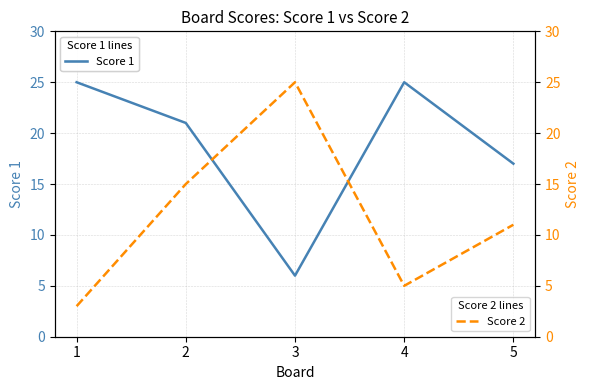

How many times do Score 1 and Score 2 cross each other?

2